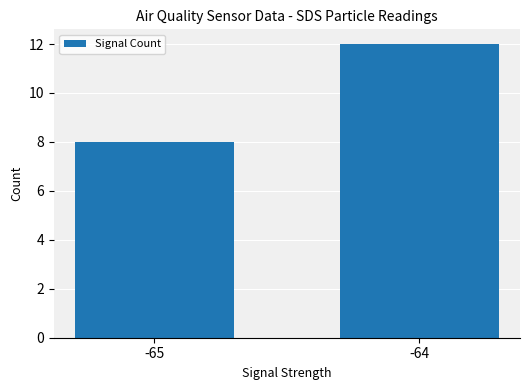

Where is the data nearest to the value 10?

-65